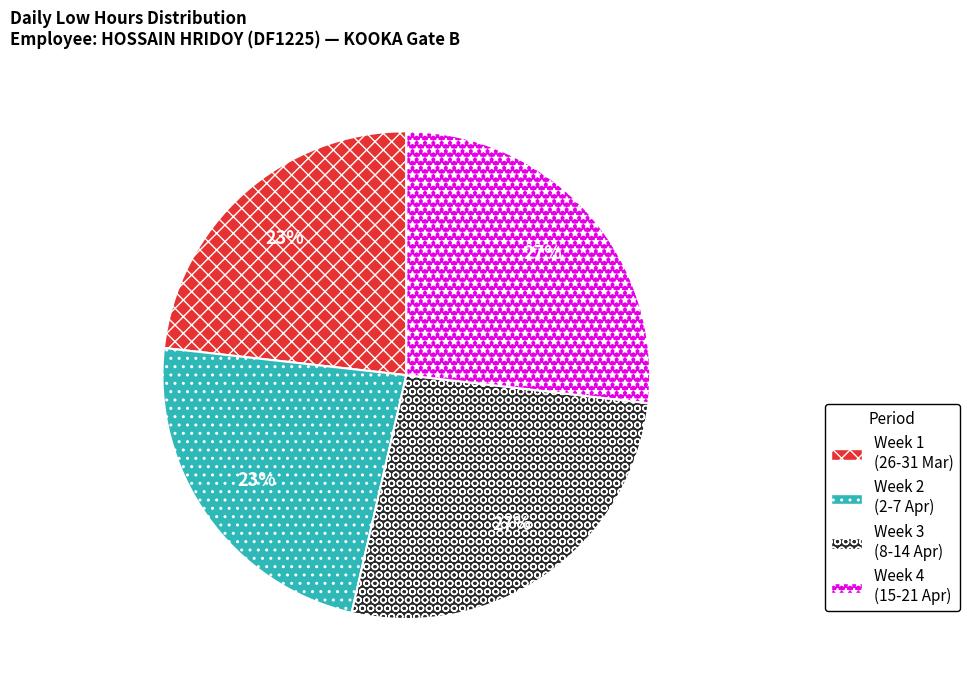

To the nearest percent, what portion does Week 1 (26-31 Mar) represent?

23%